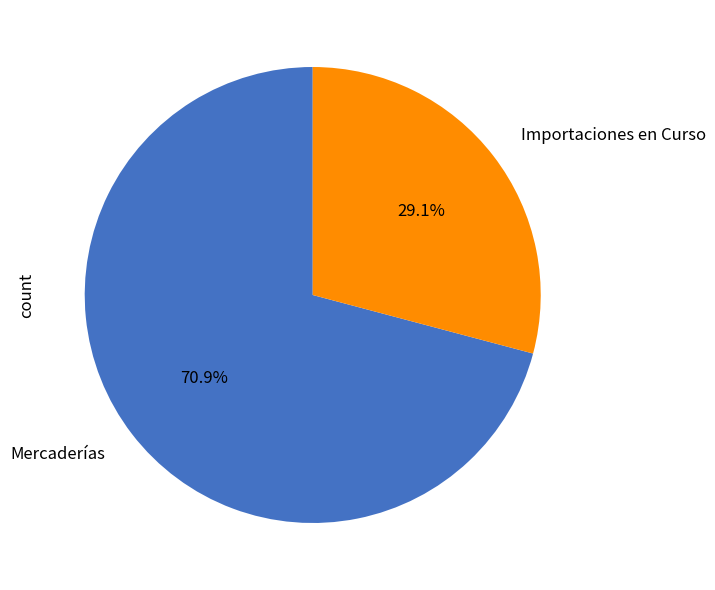

Is there a majority slice in this chart?

Yes